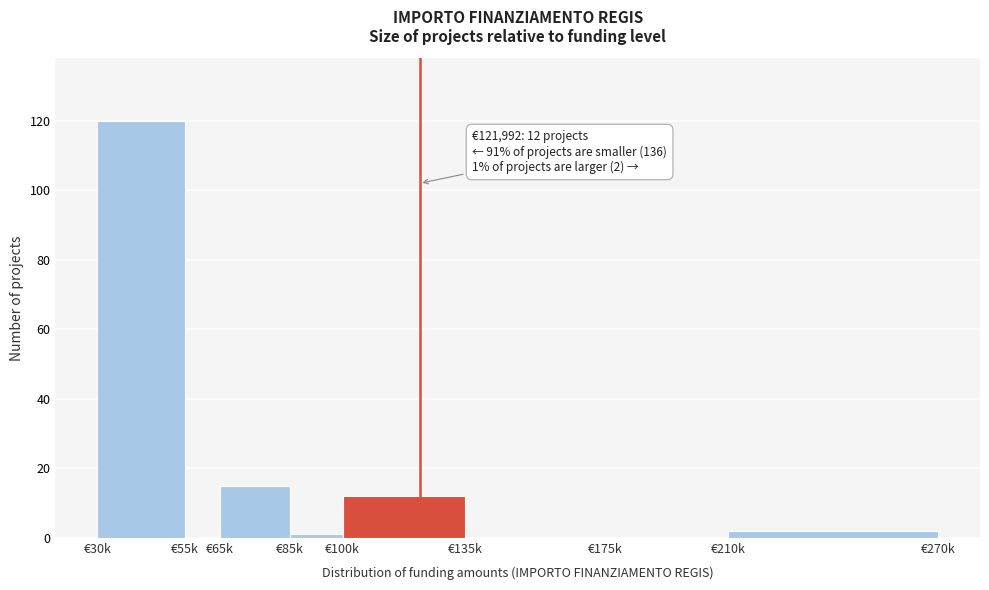

Reading left to right, transcribe all the data shown in this chart.

€30k=120	€55k=0	€65k=15	€85k=1	€100k=12	€135k=0	€175k=0	€210k=2